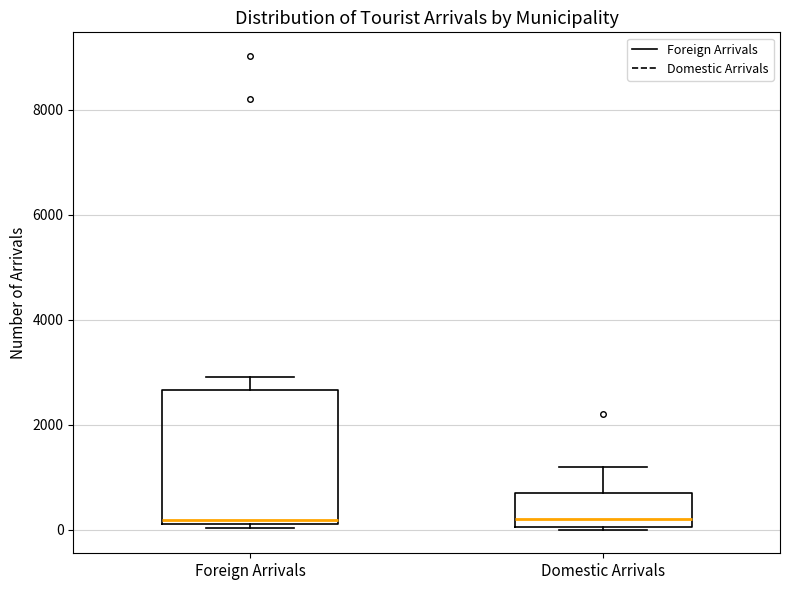

Where is the lower edge of the box for Foreign Arrivals on the y-axis? The values are not printed on the chart, so give them approximately, as read against the axis.

200